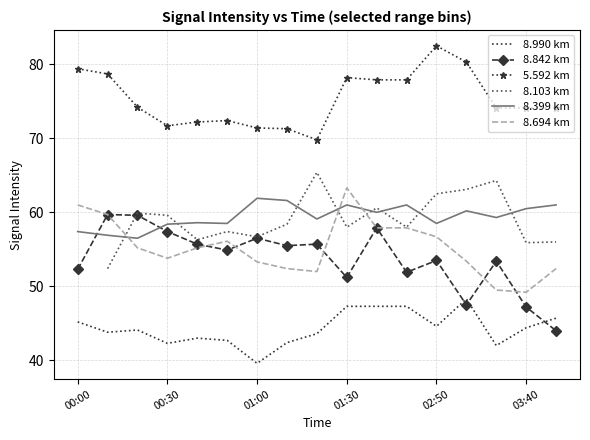

True or false: 8.842 km and 8.399 km intersect in this chart.

True